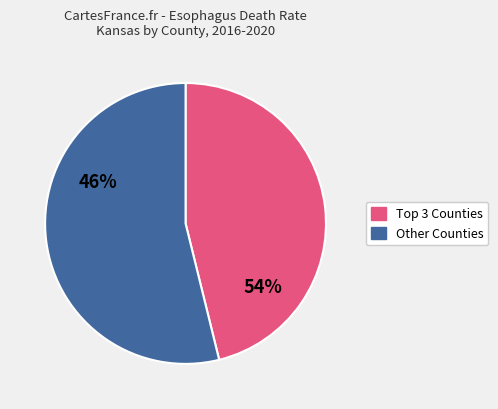

How many slices are in this pie chart?

2